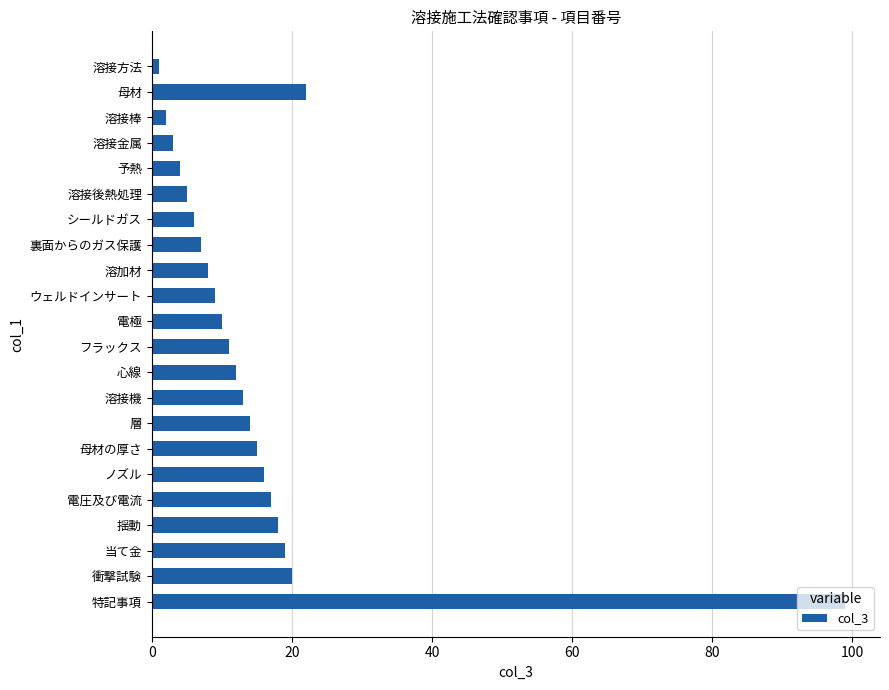

The chart shows a value of 18 at 揺動. True or false?

True